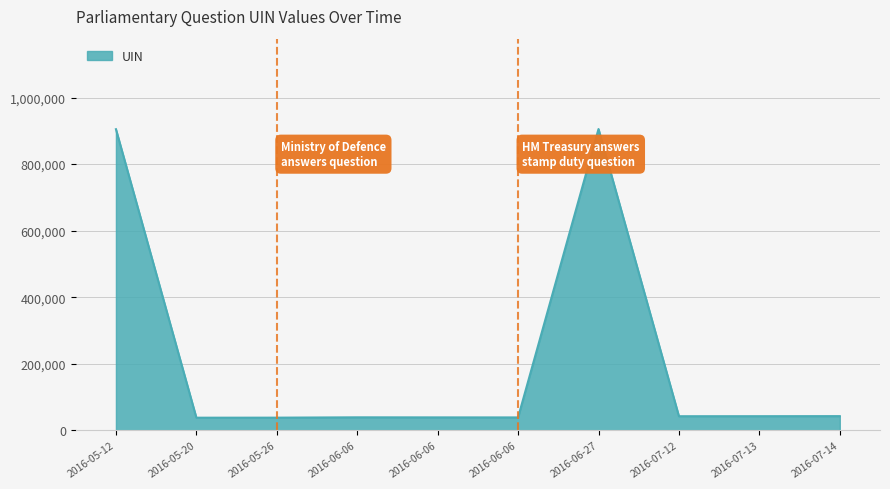

What is the difference between the second highest and minimum values?

867241